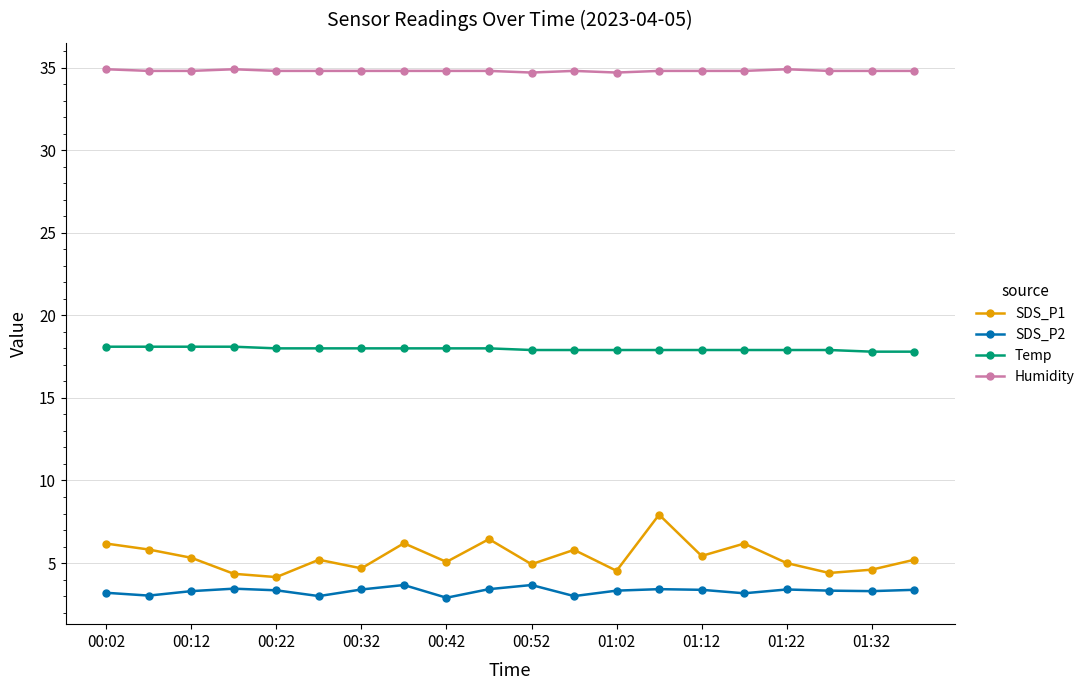

What is the value of the SDS_P2 point at the 16th from the left?

3.2